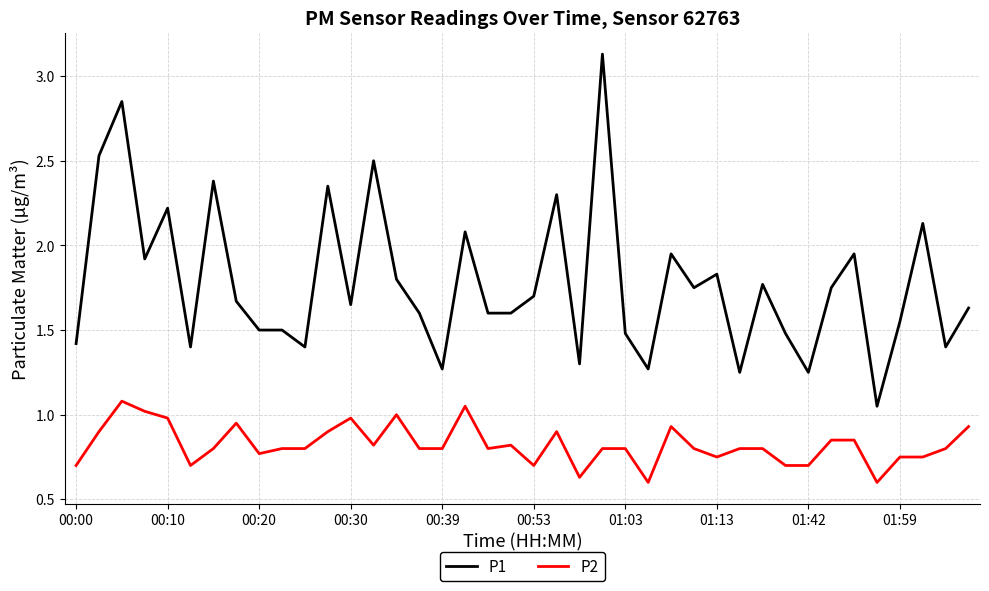

Which series has the largest total across all categories?

P1